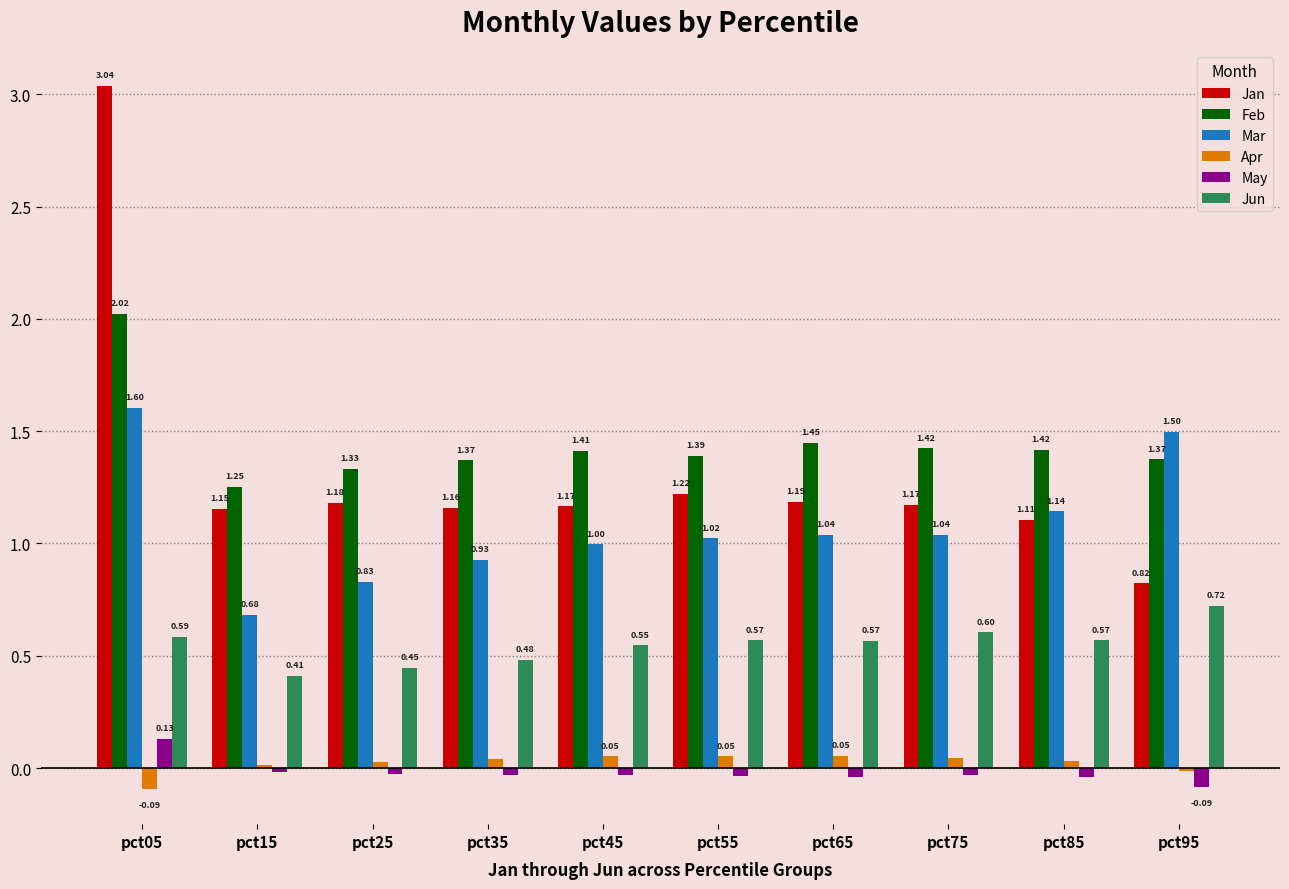

What is the sum of all Feb values?

14.4